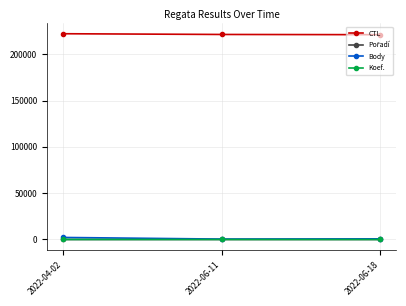

Which series has the largest total across all categories?

CTL